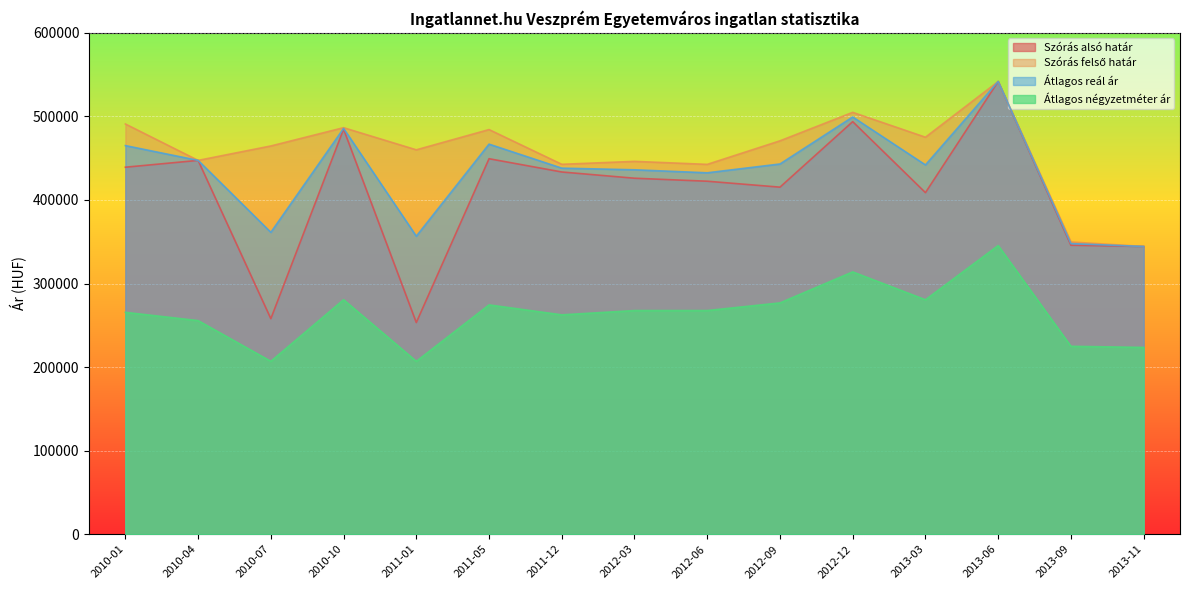

Rank the categories by Szórás alsó határ value from highest to lowest.

2013-06, 2012-12, 2010-10, 2011-05, 2010-04, 2010-01, 2011-12, 2012-03, 2012-06, 2012-09, 2013-03, 2013-09, 2013-11, 2010-07, 2011-01